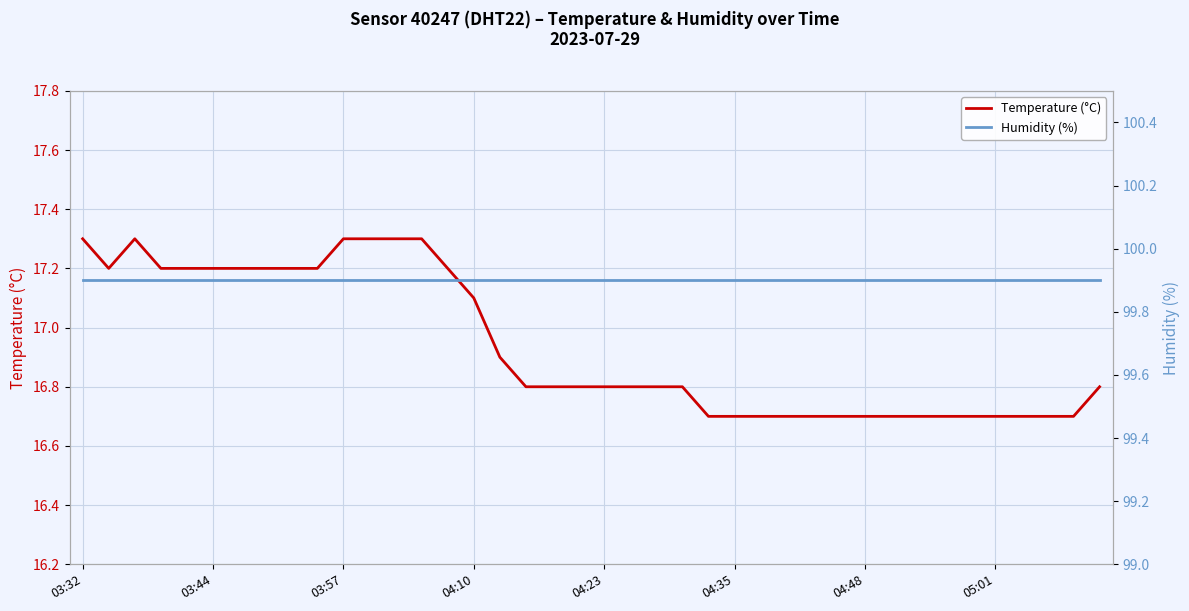

What is the maximum value shown in the chart?

99.9